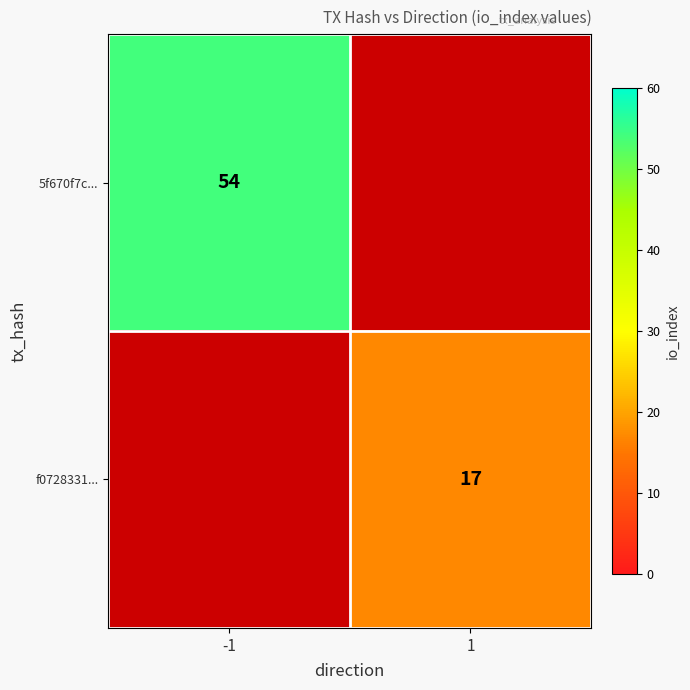

The f0728331... series shows 17 at 1. True or false?

True